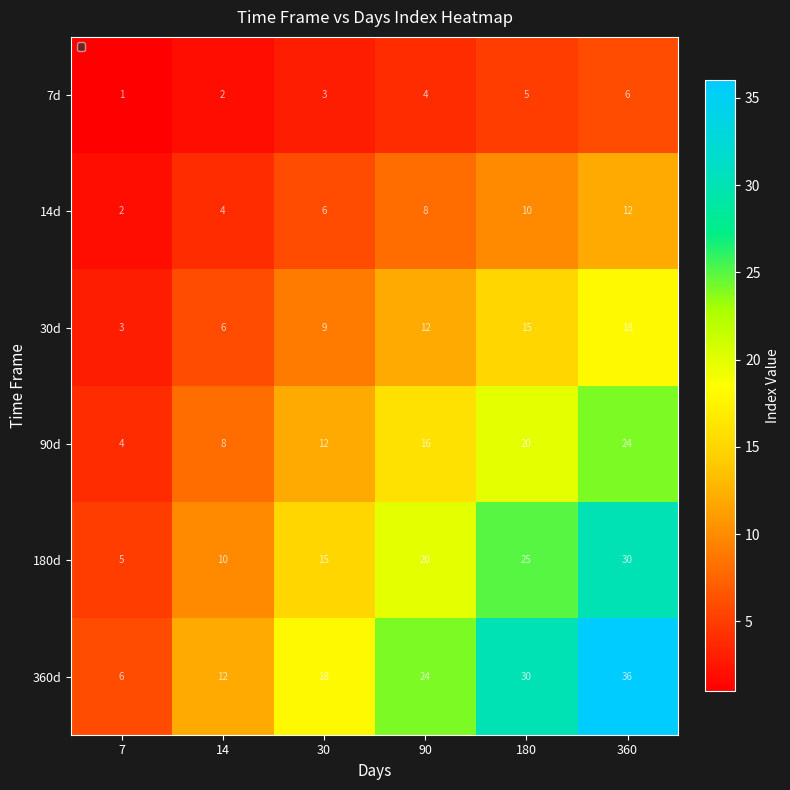

Is it true that 180d equals 10 at 14?

True